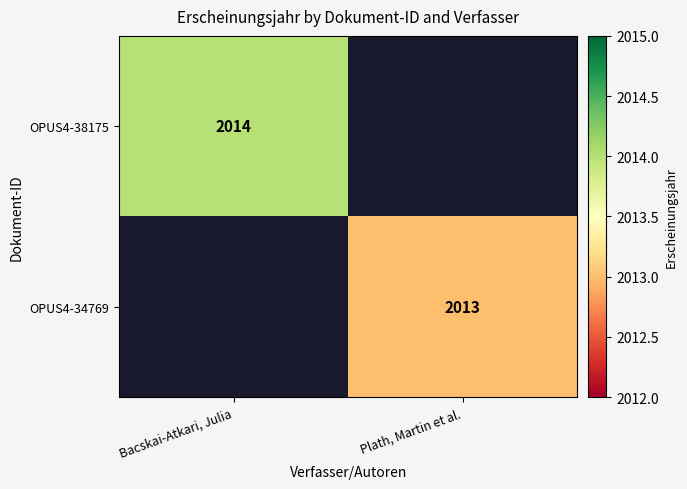

Is the value of OPUS4-34769 at Plath, Martin et al. greater than the value of OPUS4-38175 at Bacskai-Atkari, Julia?

No